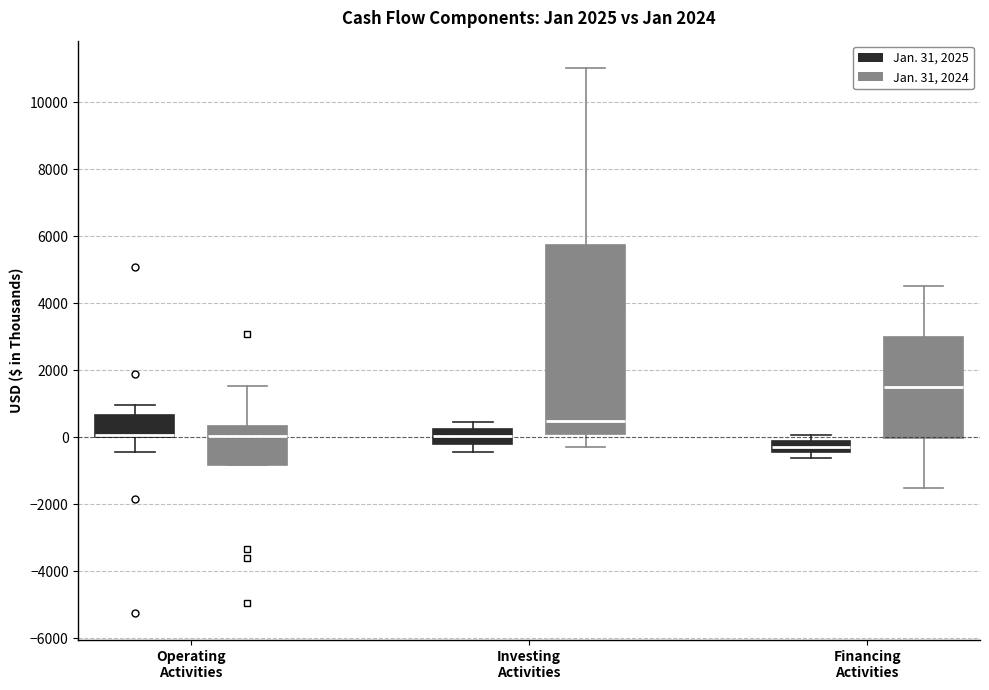

Comparing the boxes themselves (not the whiskers), which one is the tallest?

Investing Activities (Jan. 31, 2024)